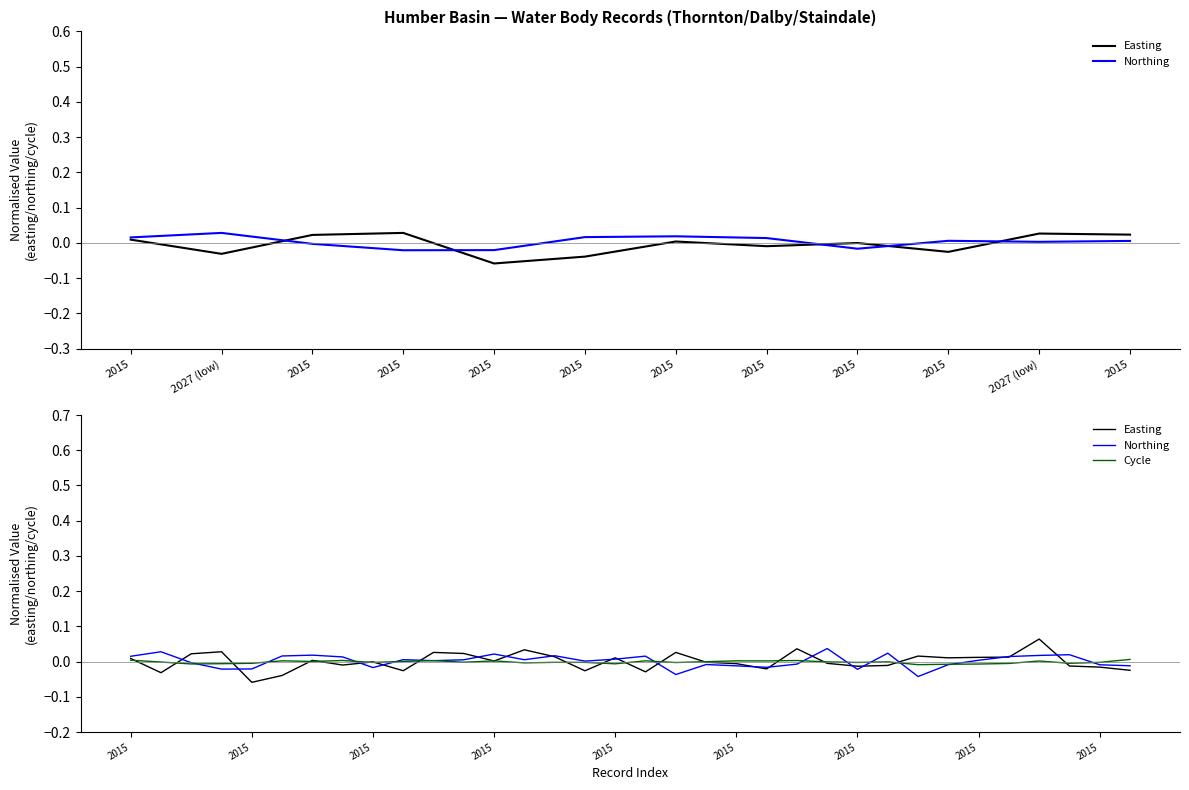

True or false: Northing and Cycle intersect in this chart.

True